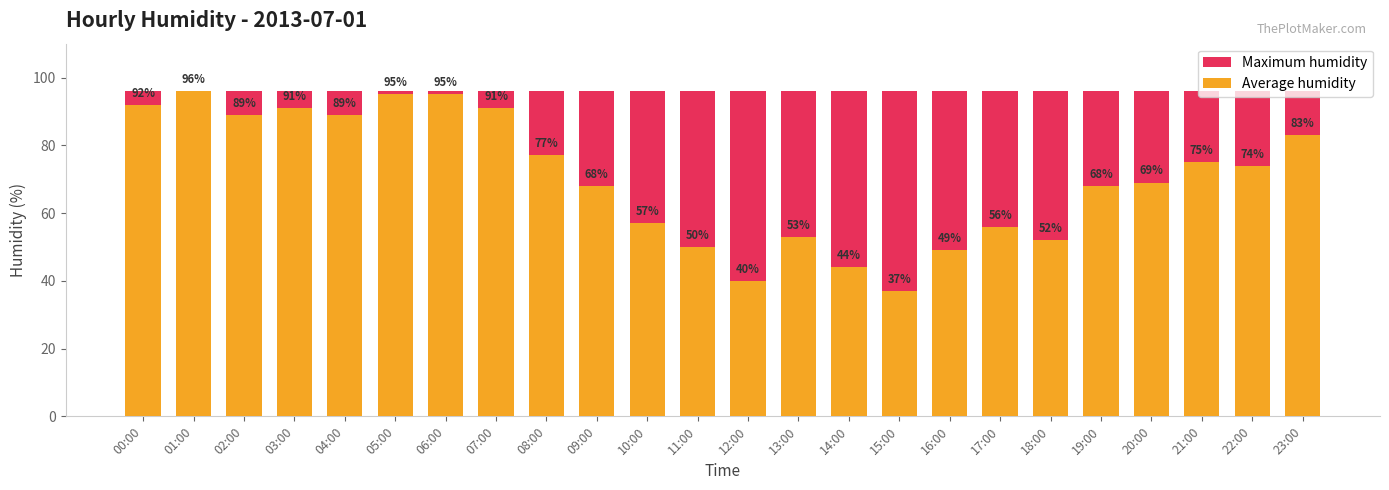

How many data points in Average humidity are less than 74?

12